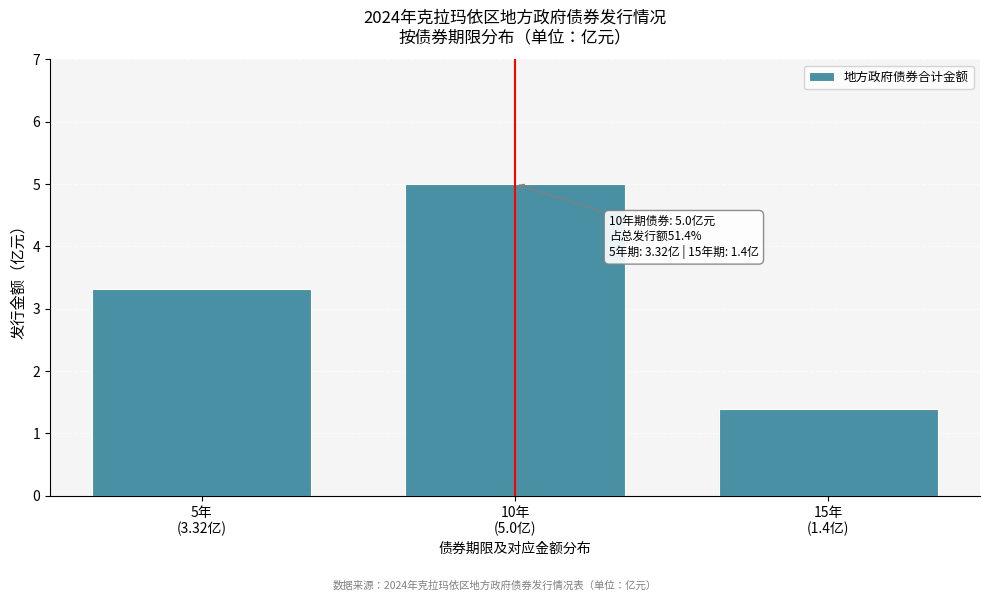

Reading left to right, transcribe all the data shown in this chart.

3.3	5.0	1.4